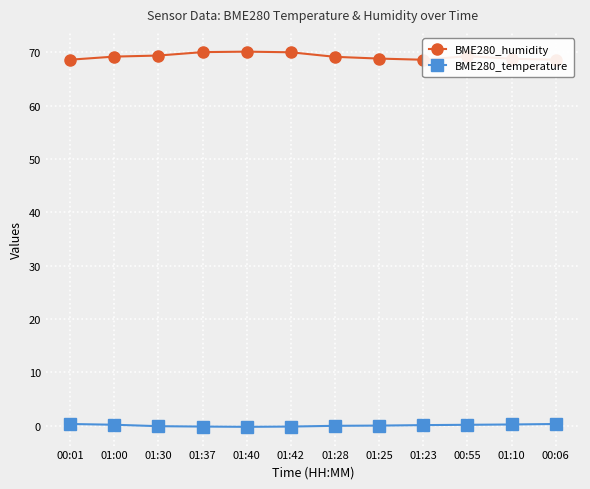

What is the average value of the BME280_humidity series?

69.2